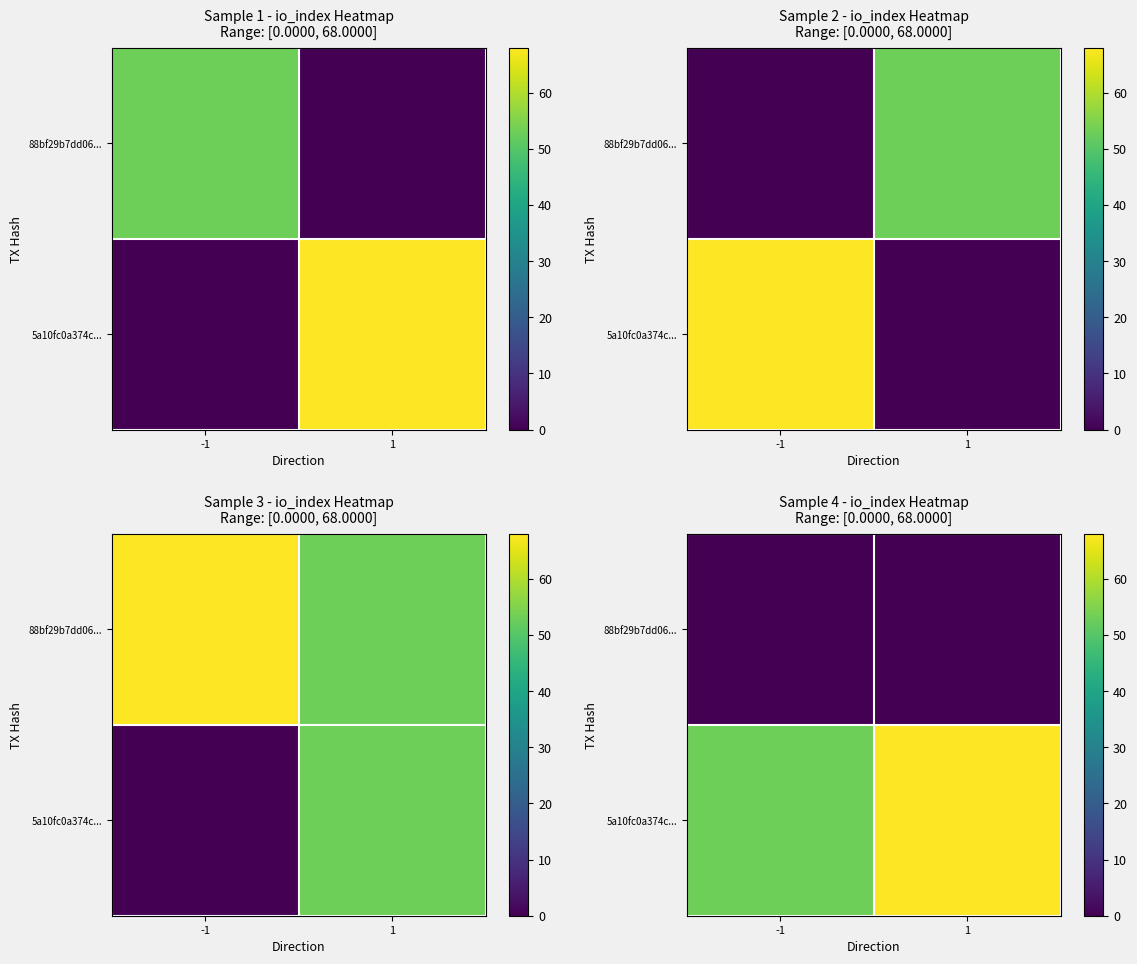

The 5a10fc0a374c... series shows 117 at 1. True or false?

False